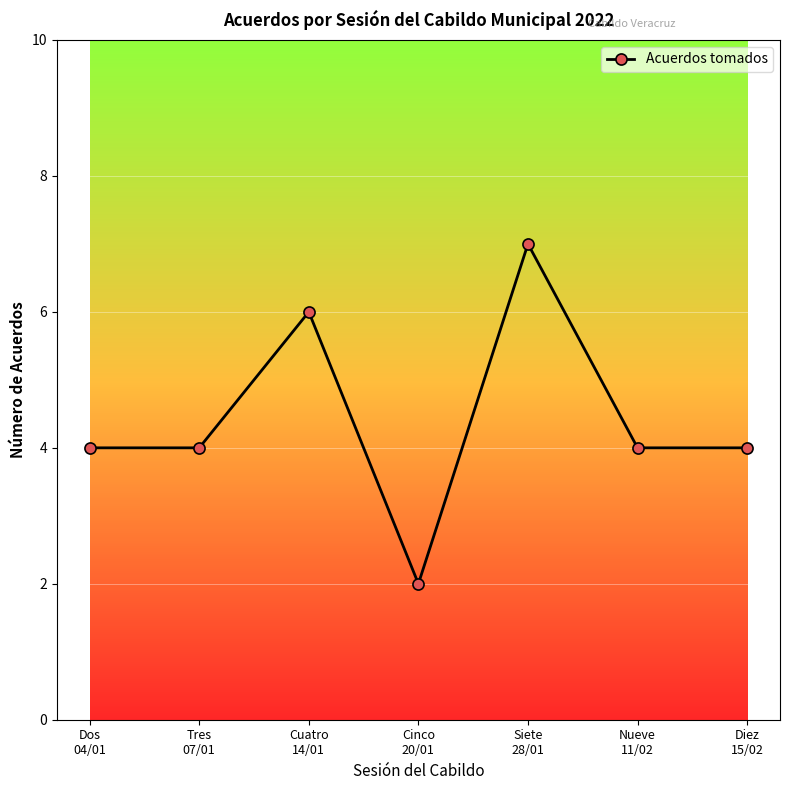

What position from the right is Diez
15/02?

1